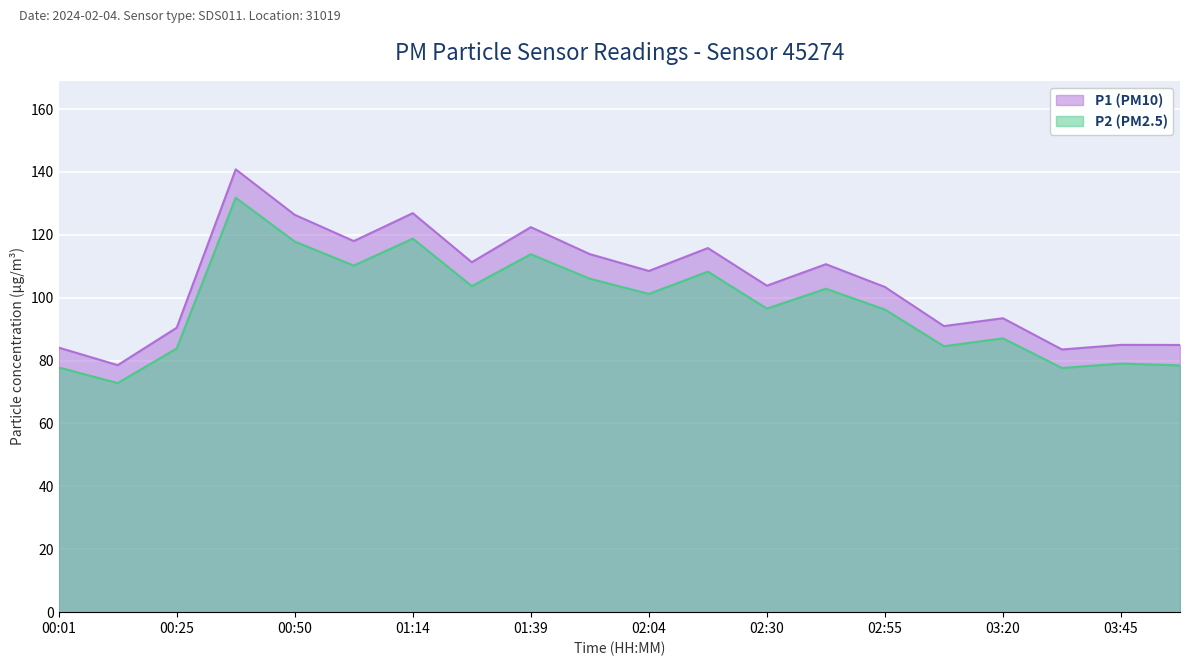

Which series has the widest spread of values?

P1 (PM10)